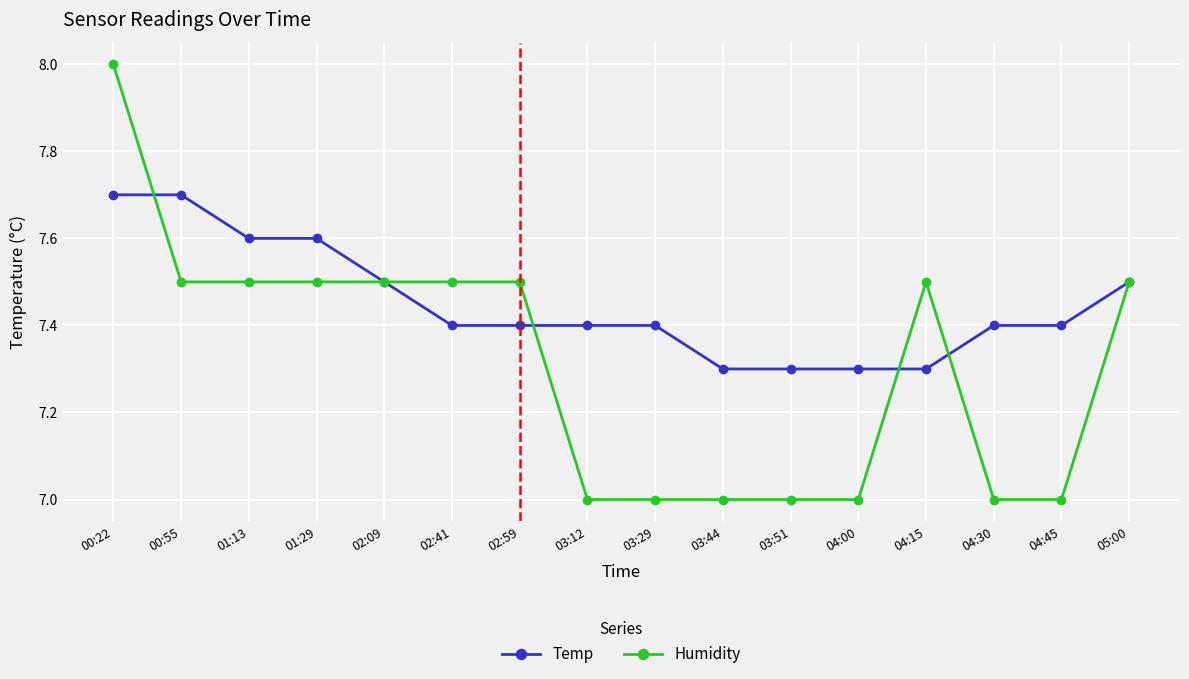

Reading right to left, transcribe all the data shown in this chart.

Temp: 7.5	7.4	7.4	7.3	7.3	7.3	7.3	7.4	7.4	7.4	7.4	7.5	7.6	7.6	7.7	7.7
Humidity: 7.5	7.0	7.0	7.5	7.0	7.0	7.0	7.0	7.0	7.5	7.5	7.5	7.5	7.5	7.5	8.0